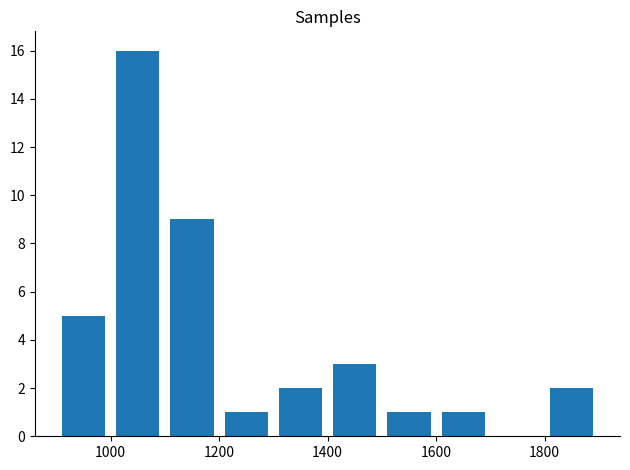

What is the maximum value shown in the chart?

16